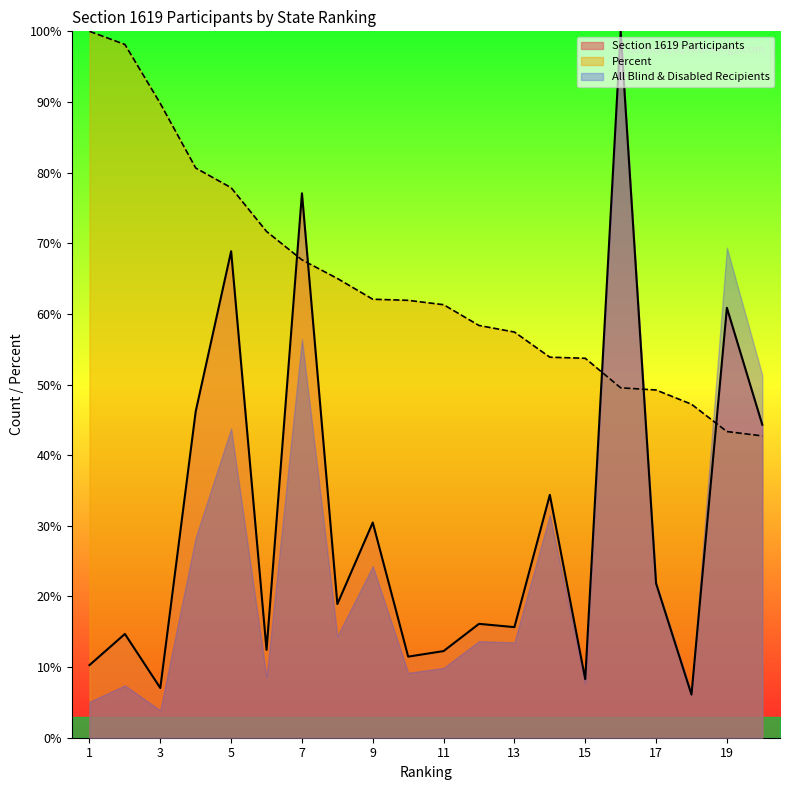

What is the greatest value displayed?

100.0